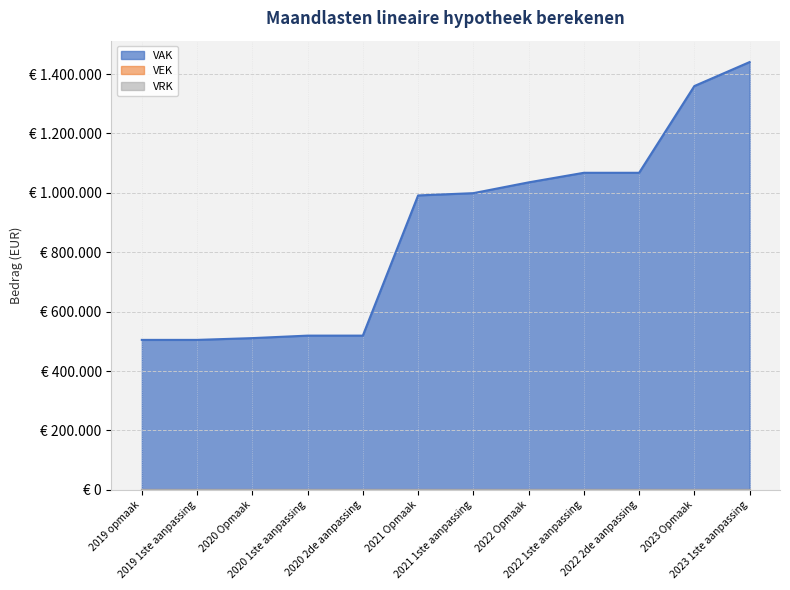

At which category is the sum across all series the highest?

2023 1ste aanpassing